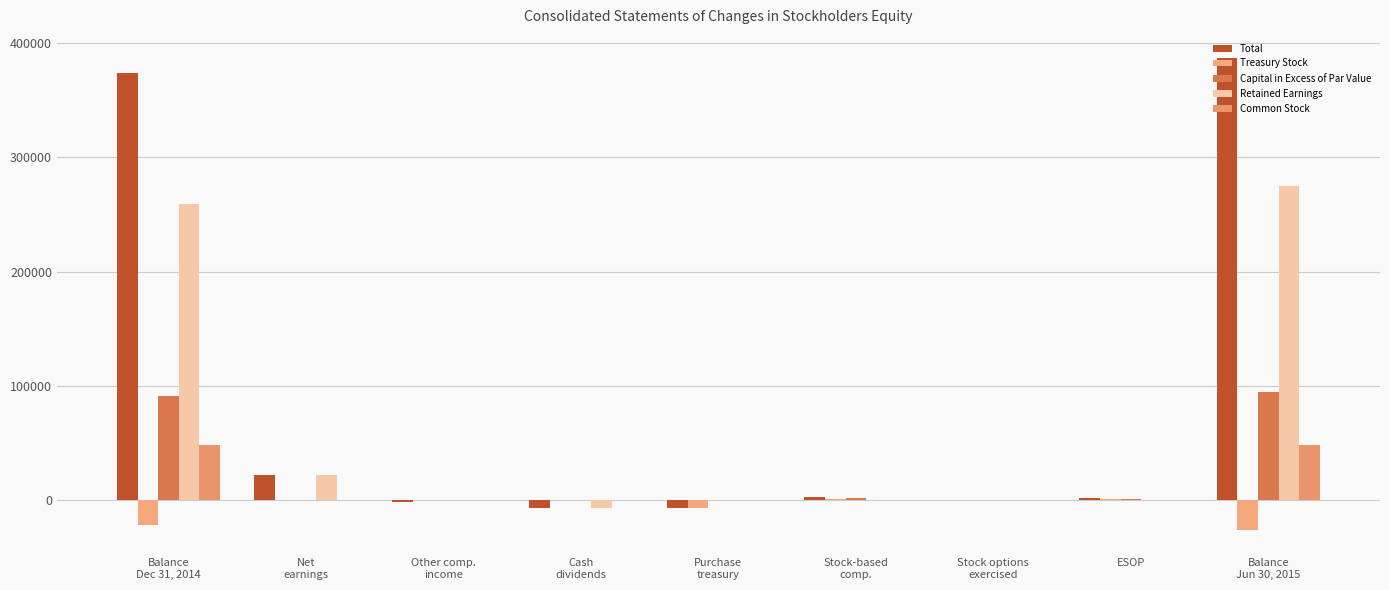

What are all the series names shown in the legend?

Total, Treasury Stock, Capital in Excess of Par Value, Retained Earnings, Common Stock